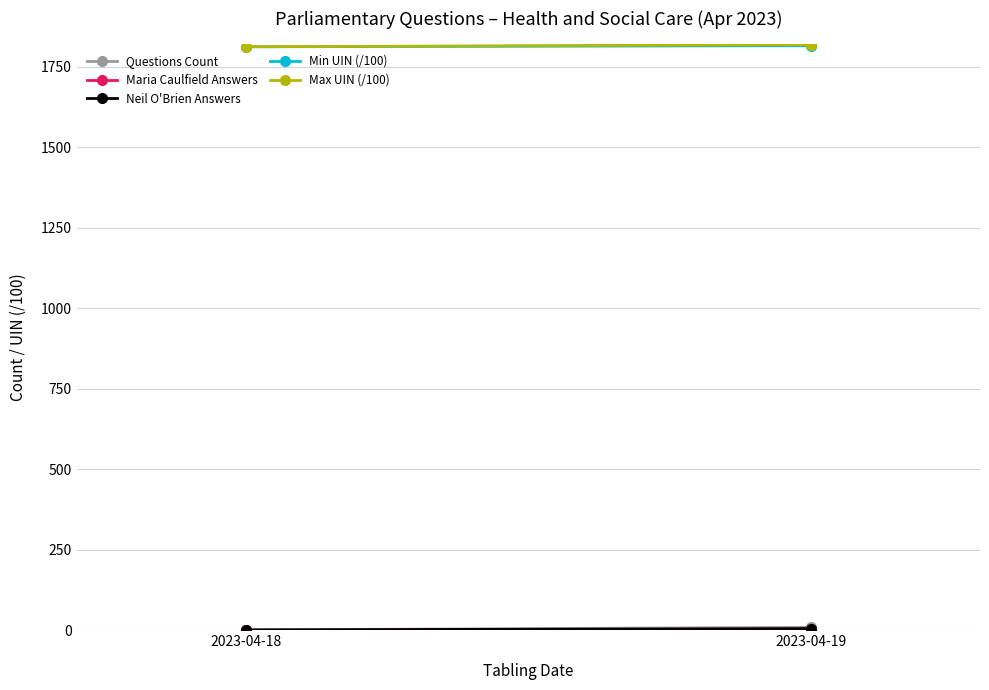

Reading left to right, extract all data points from this chart.

Questions Count: 2023-04-18=1.0	2023-04-19=9.0
Maria Caulfield Answers: 2023-04-18=0.0	2023-04-19=4.0
Neil O'Brien Answers: 2023-04-18=1.0	2023-04-19=5.0
Min UIN (/100): 2023-04-18=1811.8	2023-04-19=1815.2
Max UIN (/100): 2023-04-18=1811.8	2023-04-19=1818.3